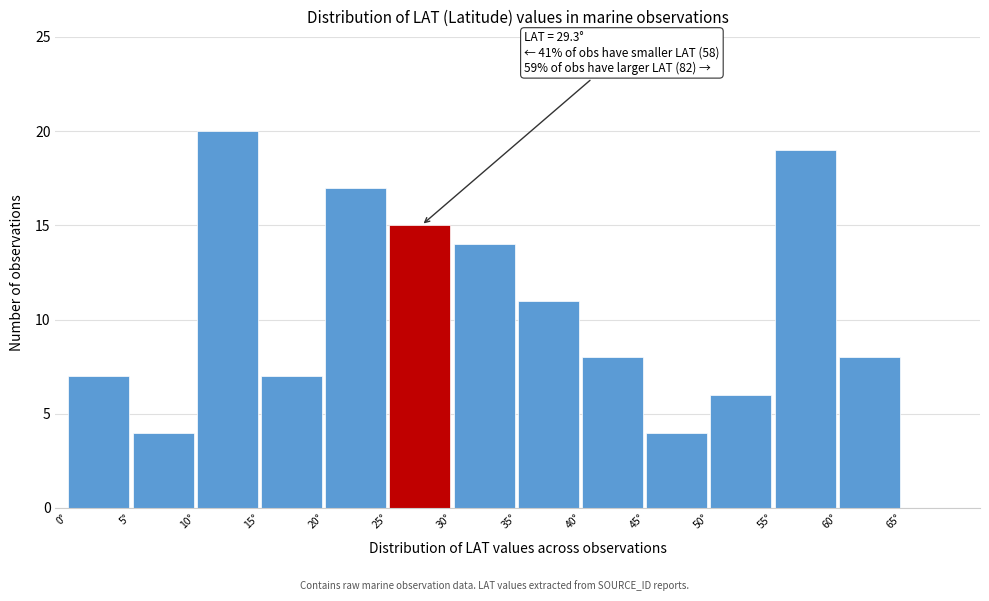

Over which range of the x-axis is the bar tallest?

10 to 15